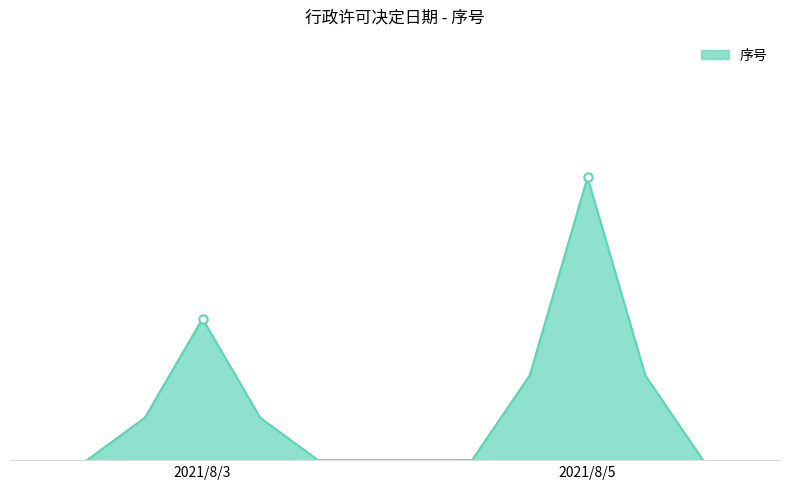

What is the value of the 2nd point from the left?

2